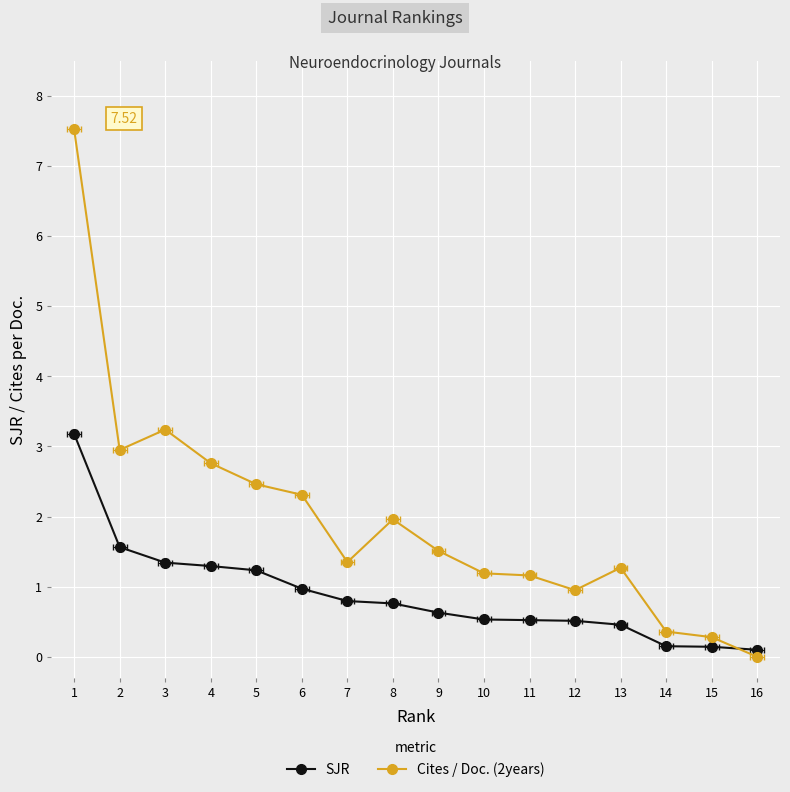

True or false: Cites / Doc. (2years) has a value of 0.6 at 10.

False